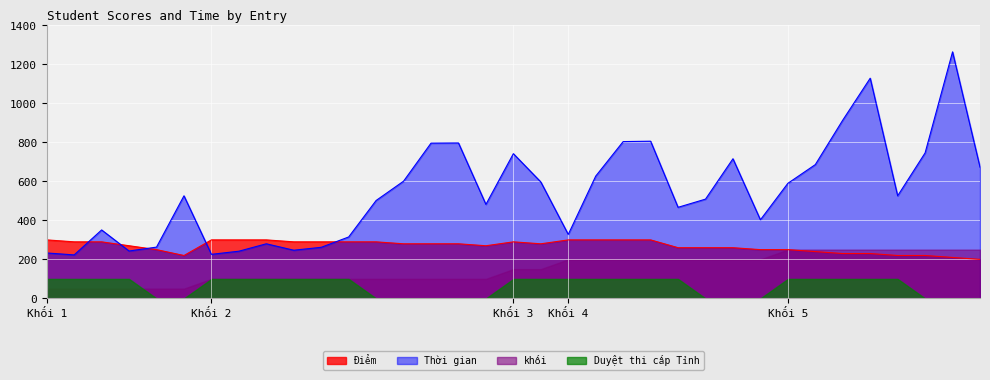

Which series has the largest total across all categories?

Thời gian